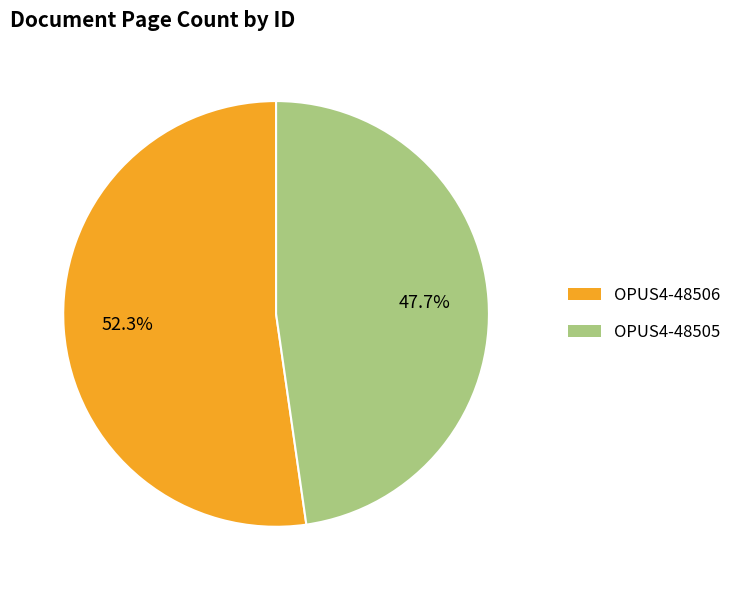

How many segments does this pie chart have?

2